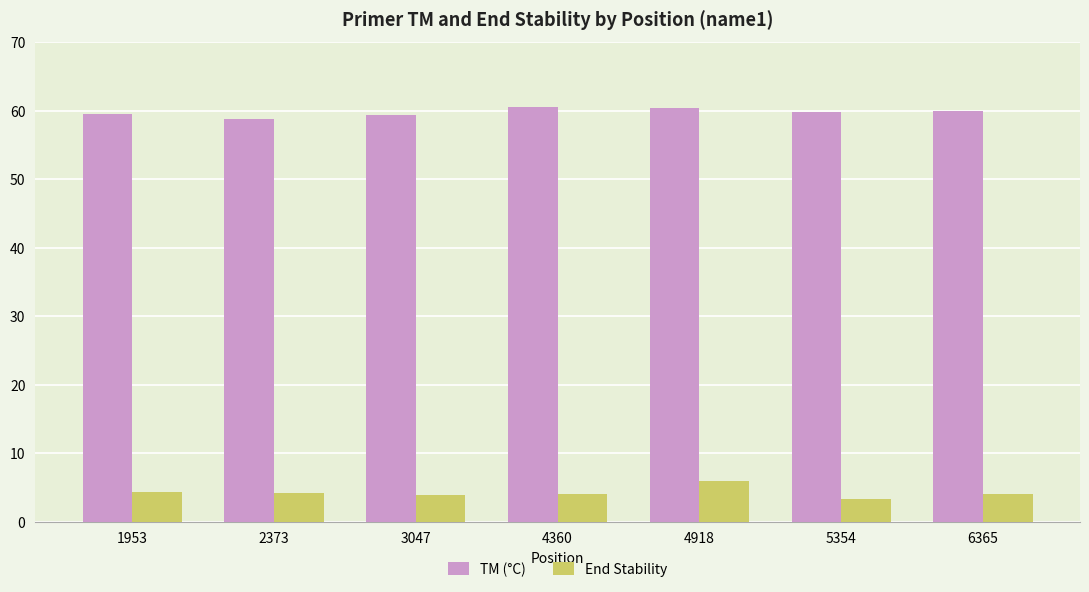

How many bars are there in each group?

2